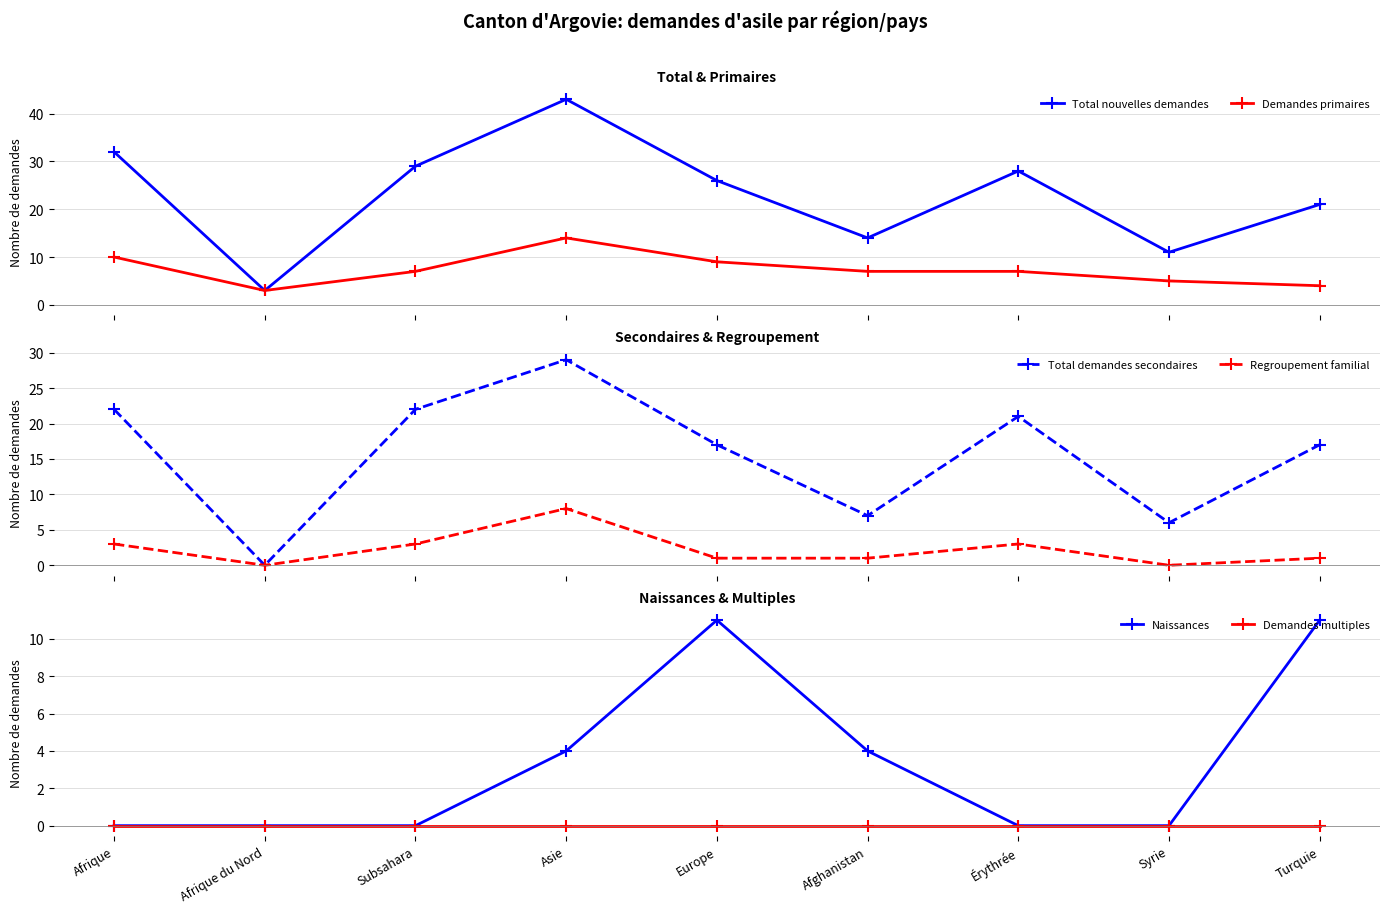

Is the value of Naissances at Turquie greater than the value of Demandes multiples at Érythrée?

Yes